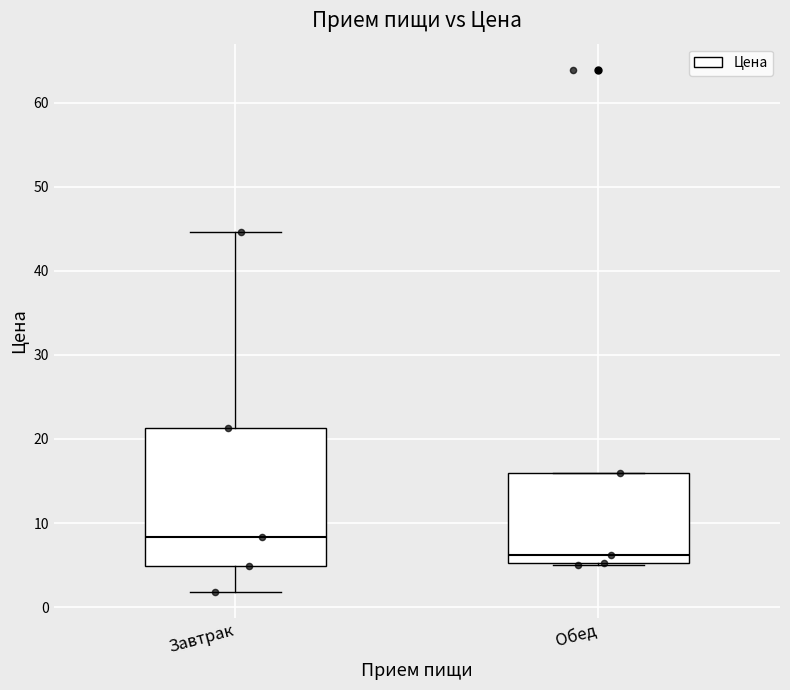

Reading left to right, read every box against the y-axis: the position of its median line, the range the box covers, and the ends of its whiskers. The values are not printed on the chart, so give them approximately, as read against the axis.

Завтрак: median 8, box 5 to 21, whiskers 2 to 45
Обед: median 6, box 5 to 16, whiskers 5 to 16